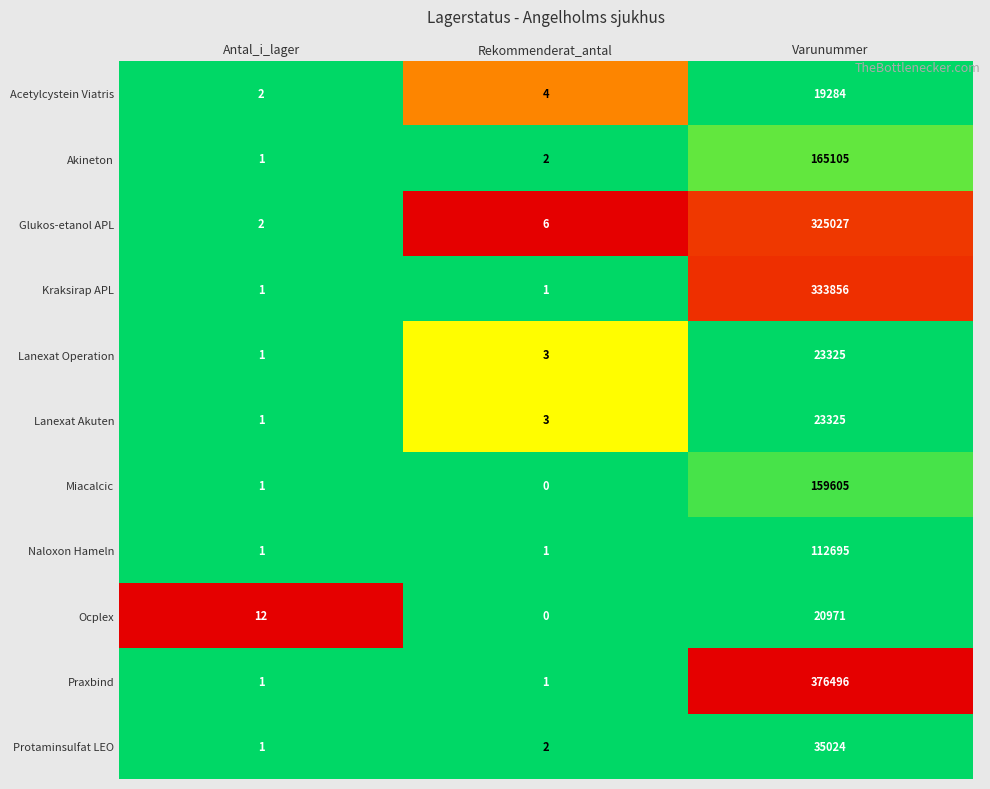

True or false: Kraksirap APL has a value of 1 at Rekommenderat_antal.

True